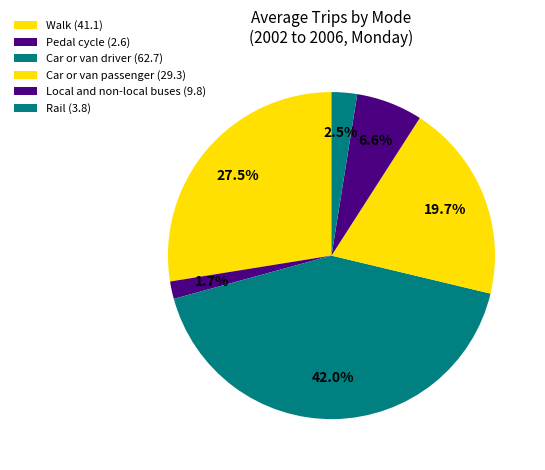

How many slices are in this pie chart?

6